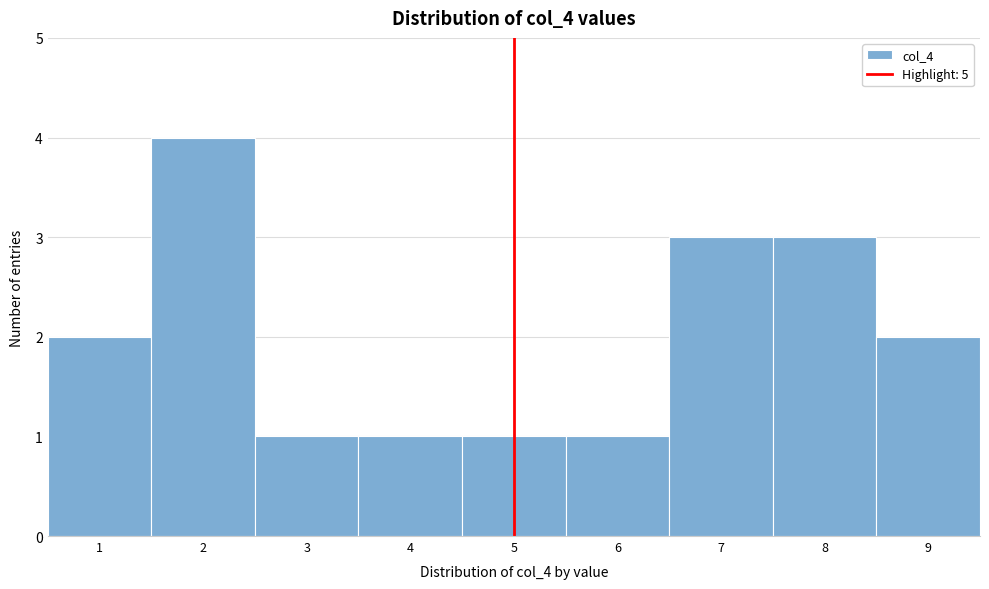

Reading left to right, list every bar in this chart as the range it spans on the x-axis followed by its height. The values are not printed on the chart, so give them approximately, as read against the axis.

0.5 to 1.5: 2
1.5 to 2.5: 4
2.5 to 3.5: 1
3.5 to 4.5: 1
4.5 to 5.5: 1
5.5 to 6.5: 1
6.5 to 7.5: 3
7.5 to 8.5: 3
8.5 to 9.5: 2